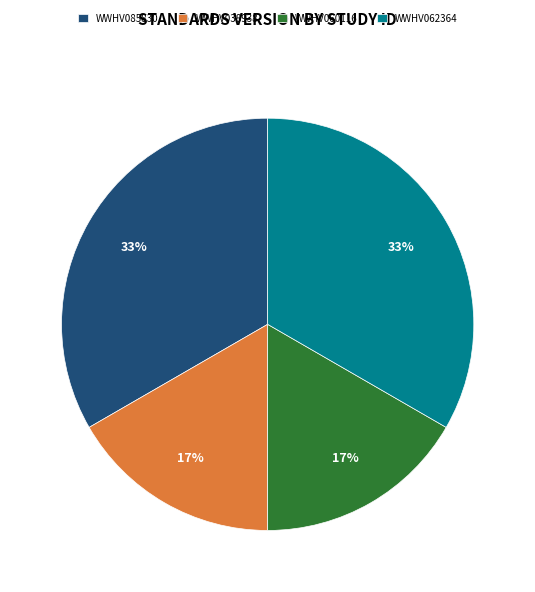

Is it true that WWHV062364 is 33% of the pie?

True